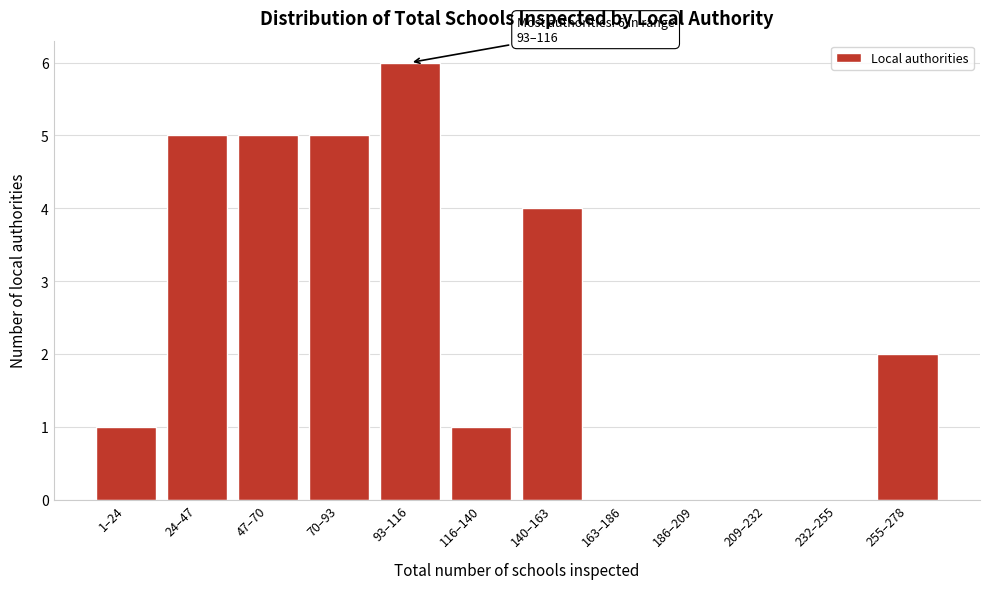

Reading left to right, transcribe all the data shown in this chart.

1–24=1	24–47=5	47–70=5	70–93=5	93–116=6	116–140=1	140–163=4	163–186=0	186–209=0	209–232=0	232–255=0	255–278=2